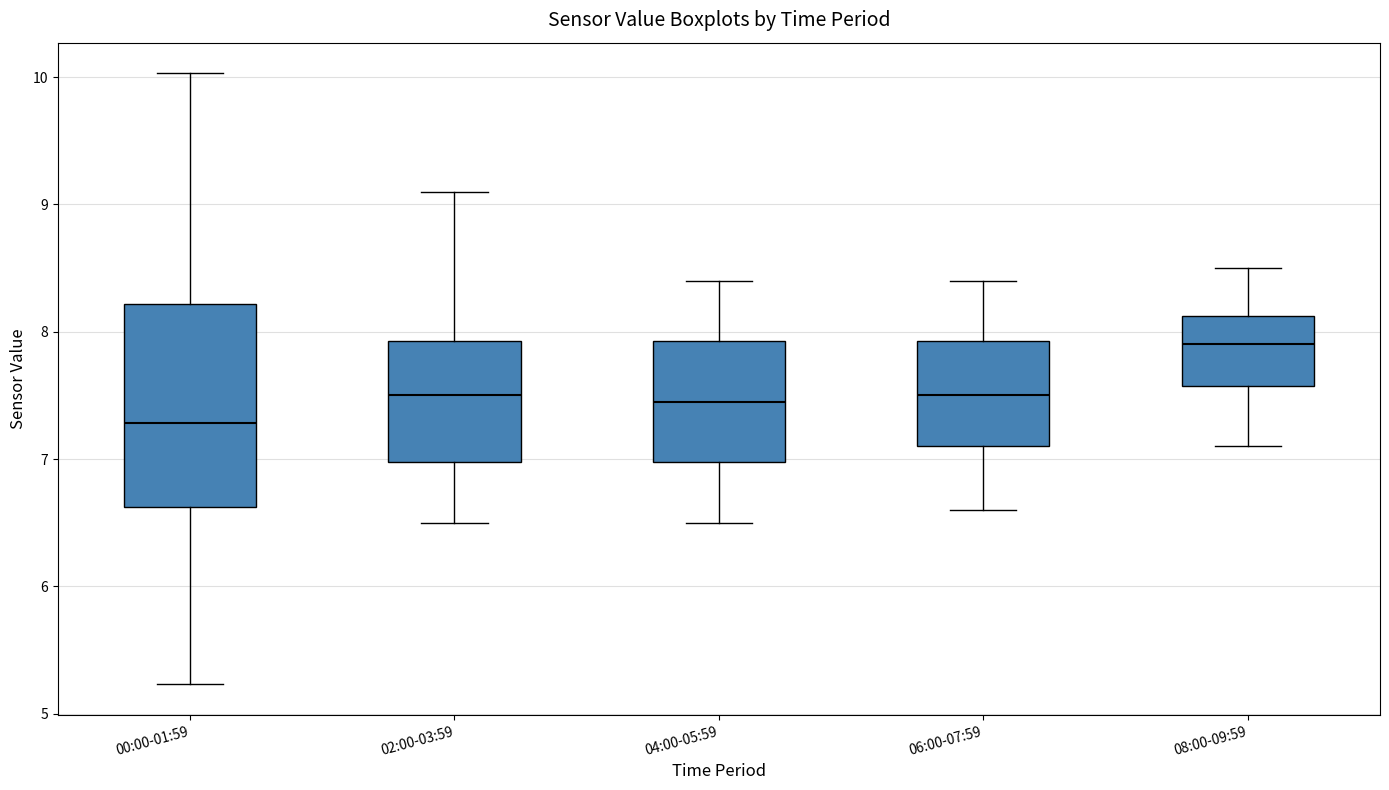

Reading left to right, read every box against the y-axis: the position of its median line, the range the box covers, and the ends of its whiskers. The values are not printed on the chart, so give them approximately, as read against the axis.

00:00-01:59: median 7.3, box 6.6 to 8.2, whiskers 5.2 to 10.0
02:00-03:59: median 7.5, box 7.0 to 7.9, whiskers 6.5 to 9.1
04:00-05:59: median 7.5, box 7.0 to 7.9, whiskers 6.5 to 8.4
06:00-07:59: median 7.5, box 7.1 to 7.9, whiskers 6.6 to 8.4
08:00-09:59: median 7.9, box 7.6 to 8.1, whiskers 7.1 to 8.5